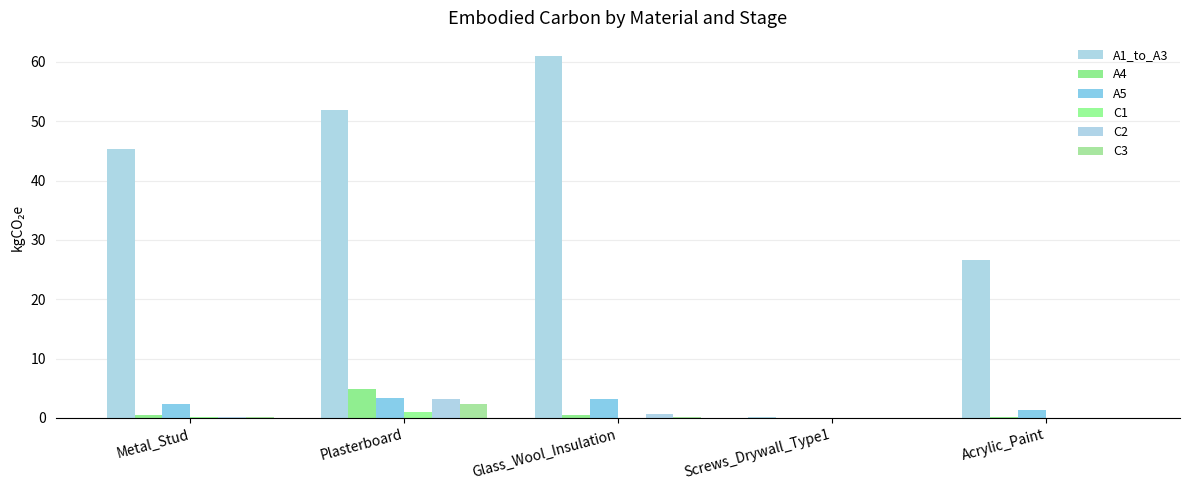

What position from the left is Screws_Drywall_Type1?

4